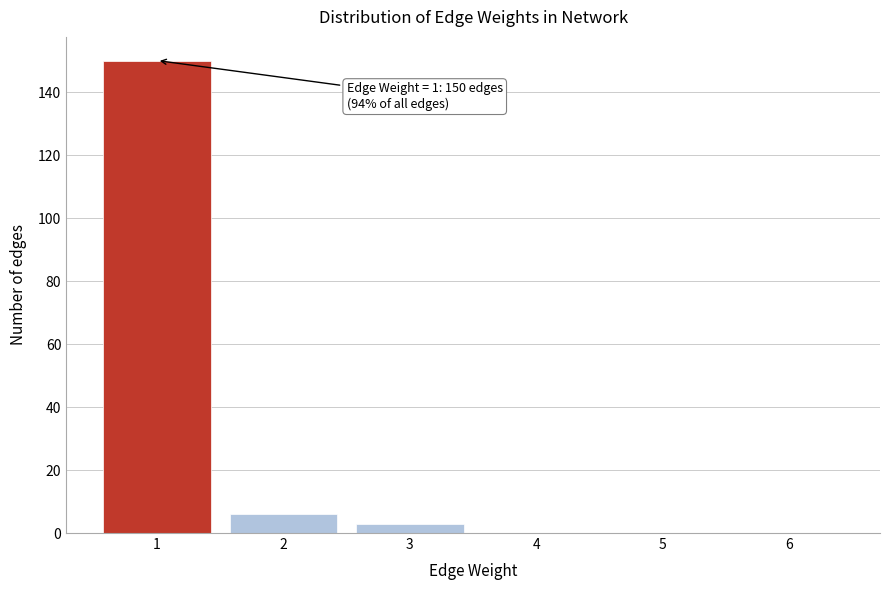

Reading left to right, extract all data points from this chart.

1=150	2=6	3=3	4=0	5=0	6=0